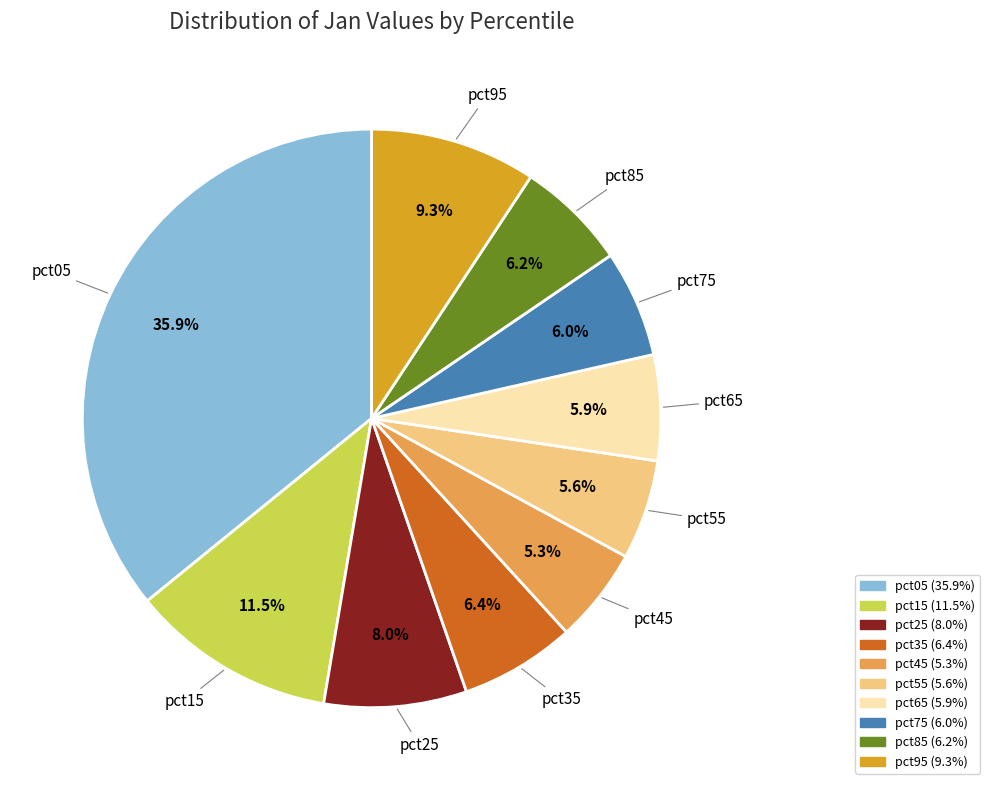

Is it true that pct35 is 12% of the pie?

False